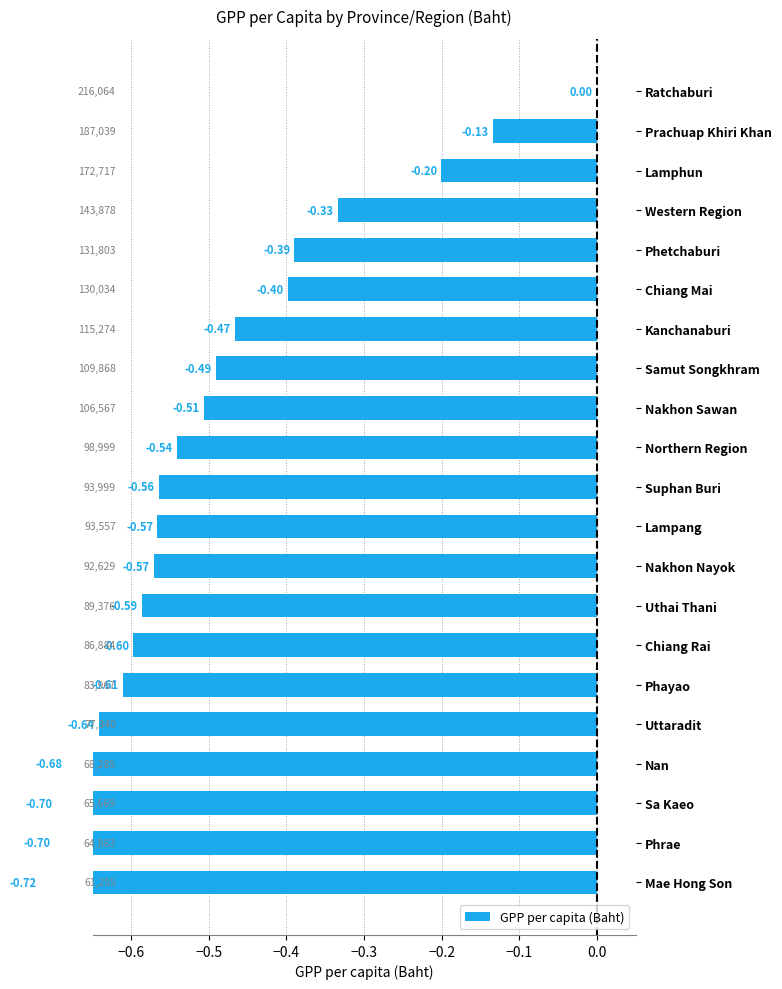

True or false: the data shows -0.9 at Chiang Rai.

False